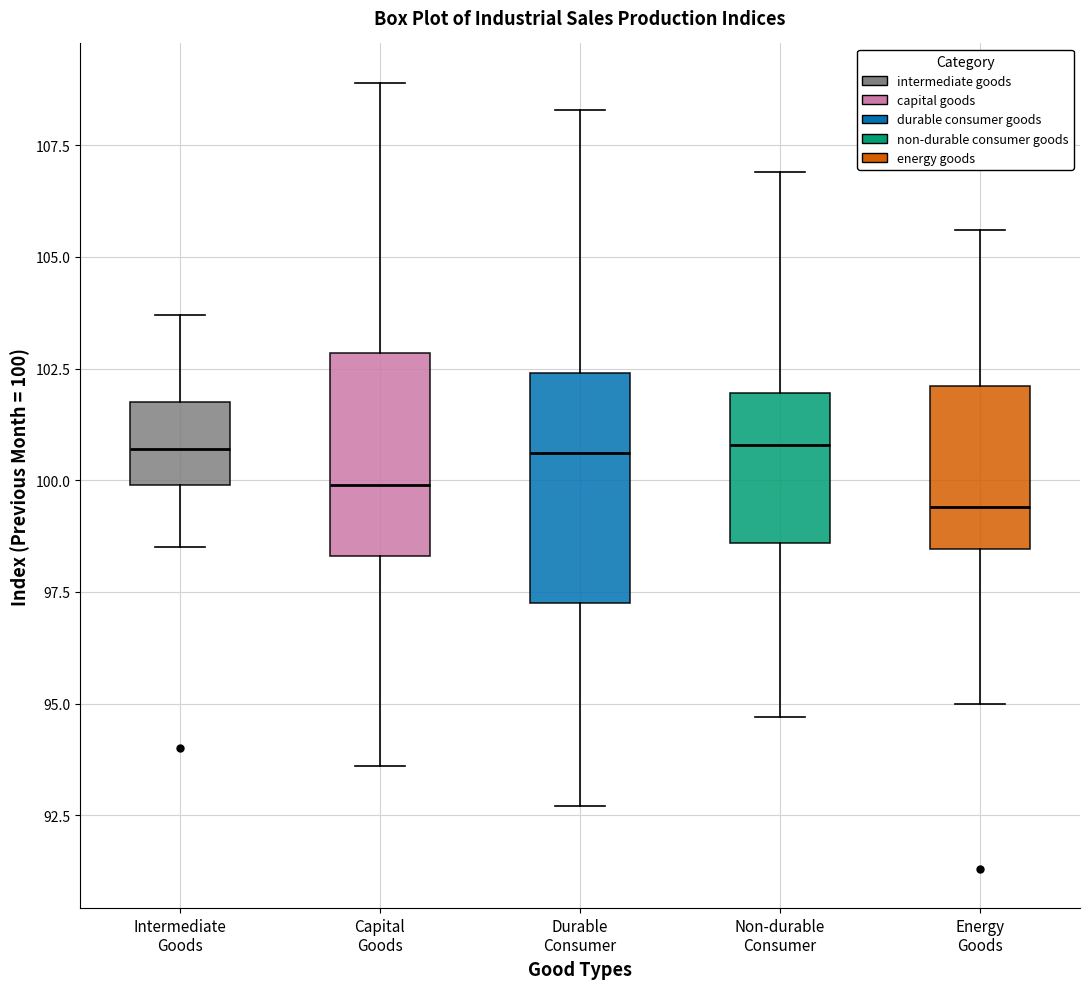

Reading left to right, read every box against the y-axis: the position of its median line, the range the box covers, and the ends of its whiskers. The values are not printed on the chart, so give them approximately, as read against the axis.

Intermediate Goods: median 100.5, box 100.0 to 102.0, whiskers 98.5 to 103.5
Capital Goods: median 100.0, box 98.5 to 103.0, whiskers 93.5 to 109.0
Durable Consumer: median 100.5, box 97.5 to 102.5, whiskers 92.5 to 108.5
Non-durable Consumer: median 101.0, box 98.5 to 102.0, whiskers 94.5 to 107.0
Energy Goods: median 99.5, box 98.5 to 102.0, whiskers 95.0 to 105.5